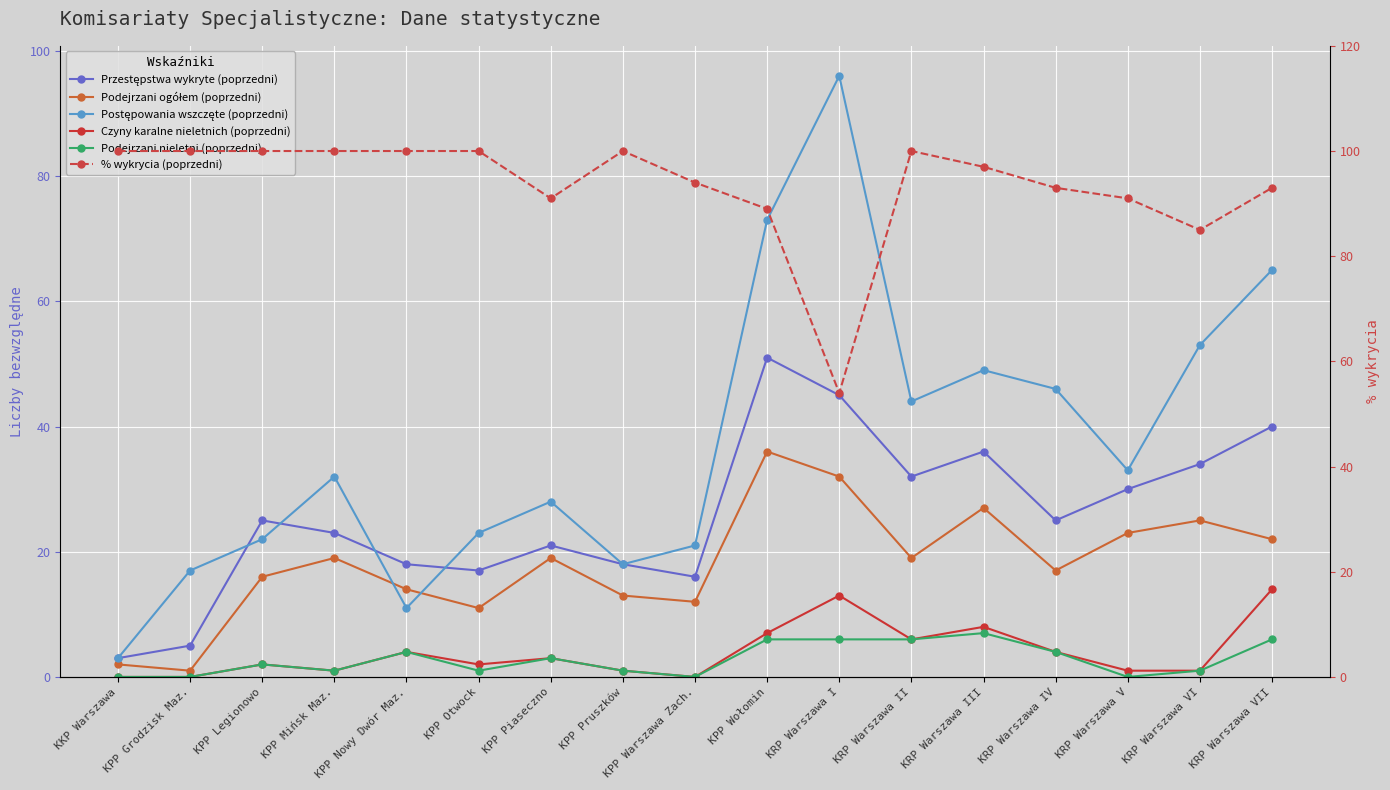

Count the number of data series in this chart.

6